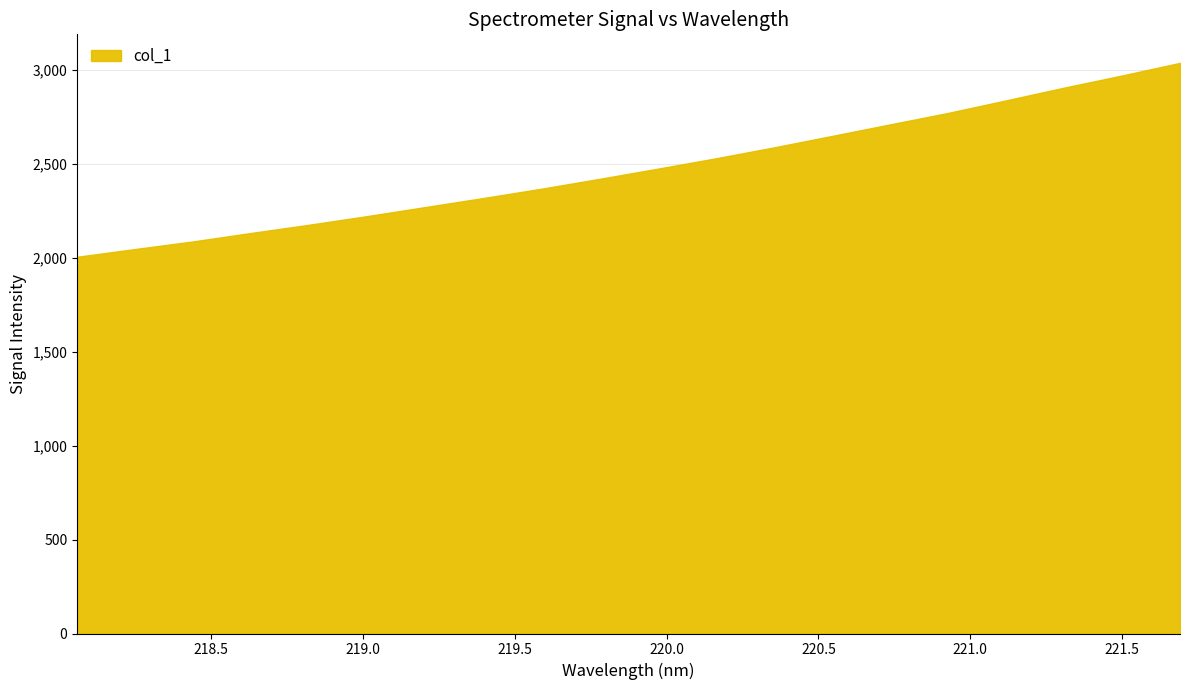

What is the minimum value shown in the chart?

2006.3